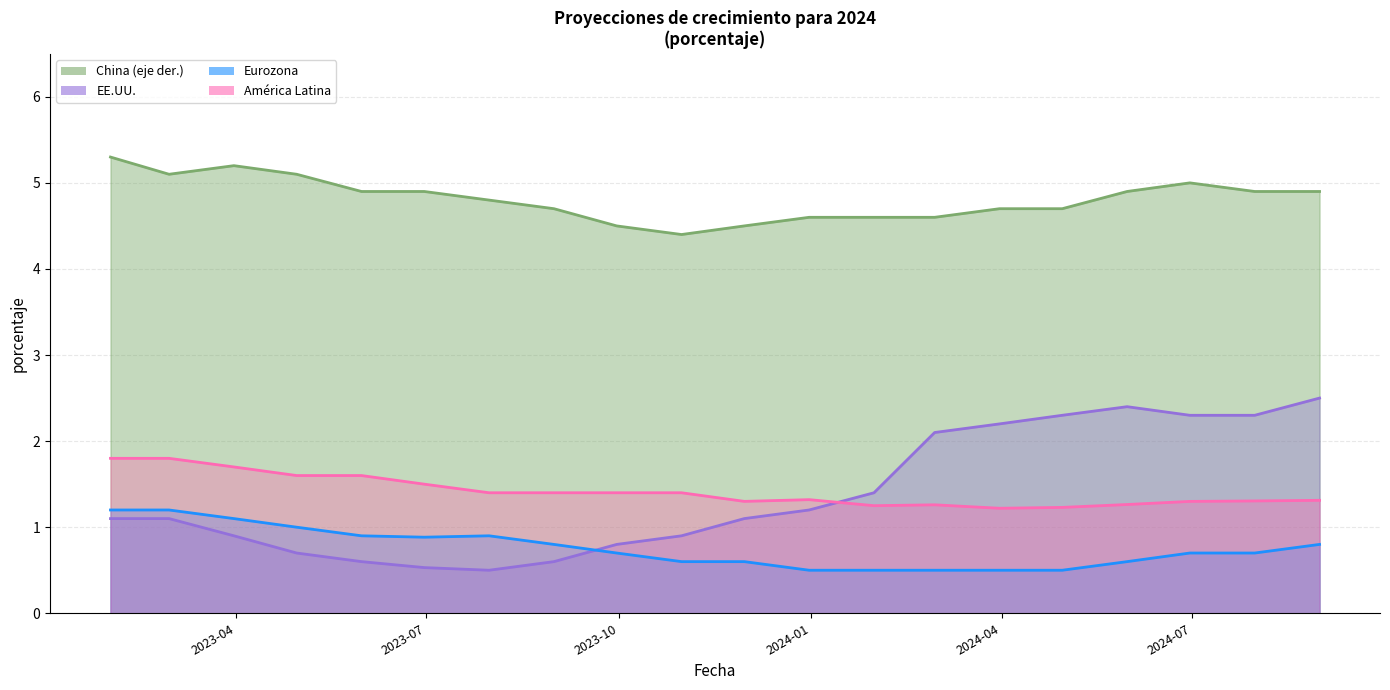

At how many categories does at least one series exceed 3?

20